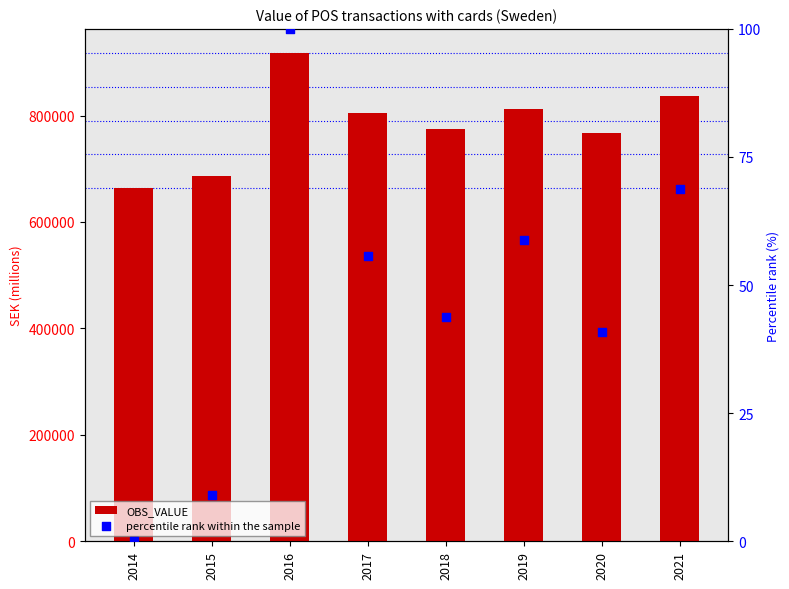

Which series reaches the maximum Y coordinate?

OBS_VALUE